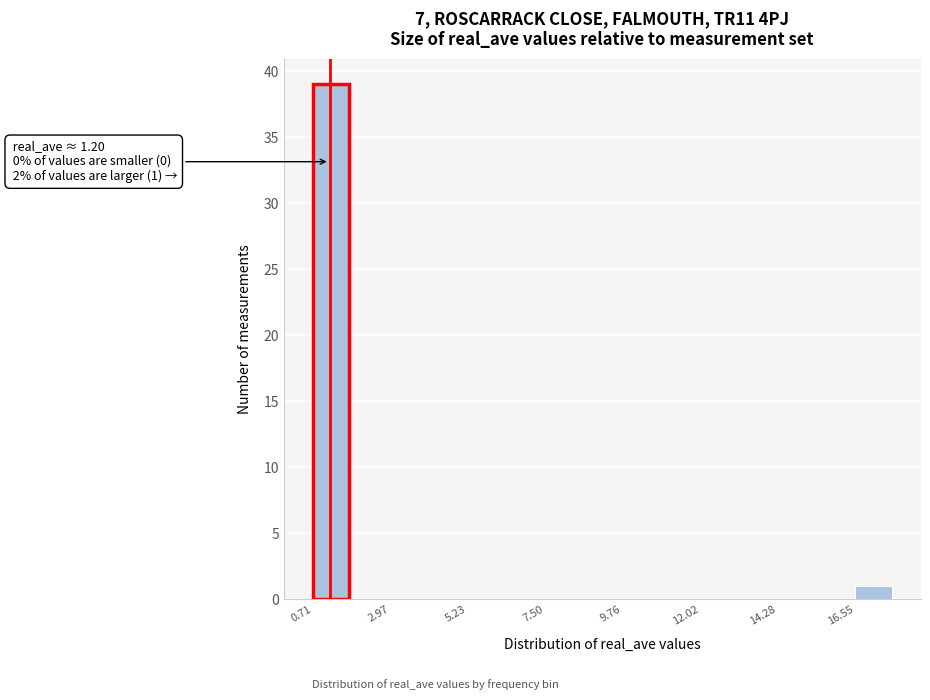

Around what value on the x-axis is the tallest bar? Give the approximate position of its centre, as read against the axis.

1.0